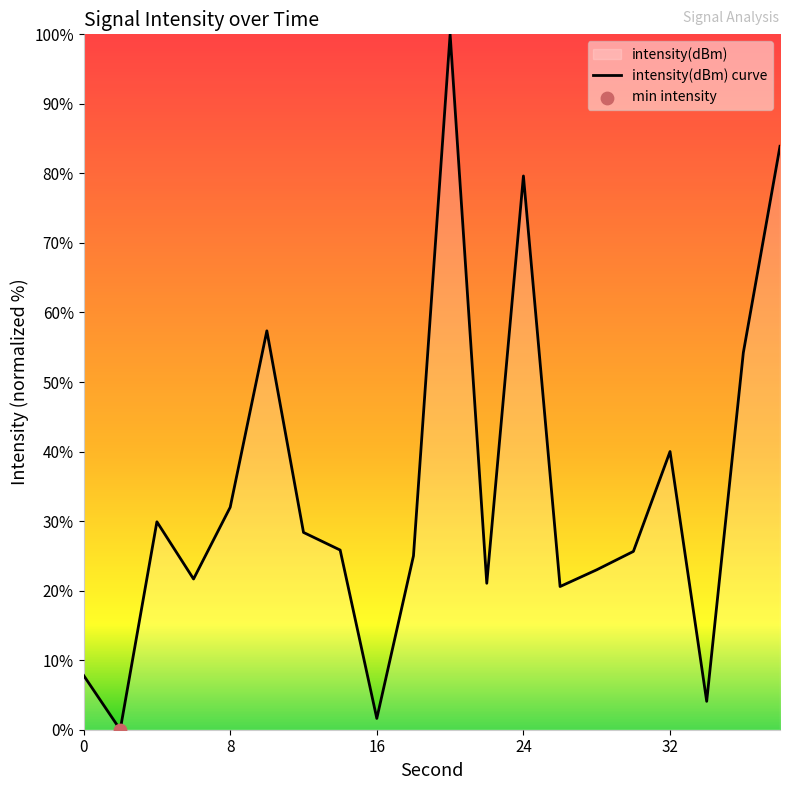

Between 6 and 28, which is larger?

28